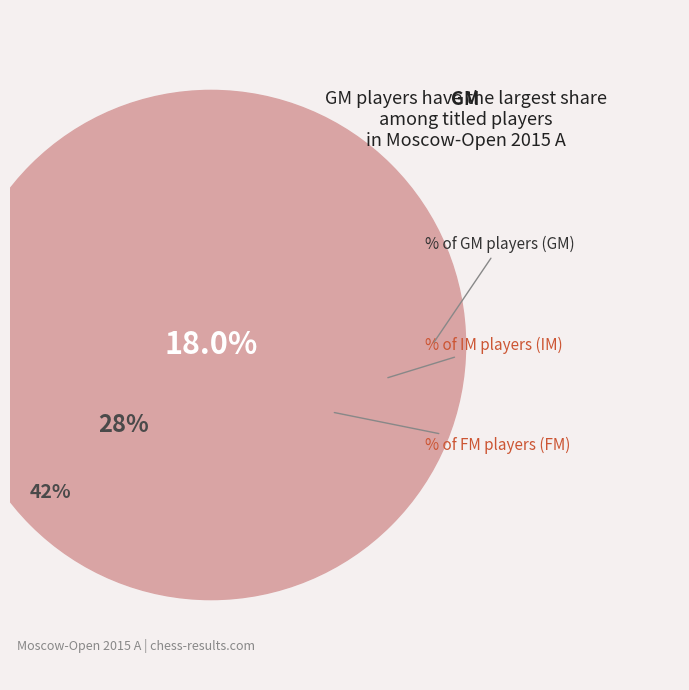

The  slice represents 2% of the pie. True or false?

False